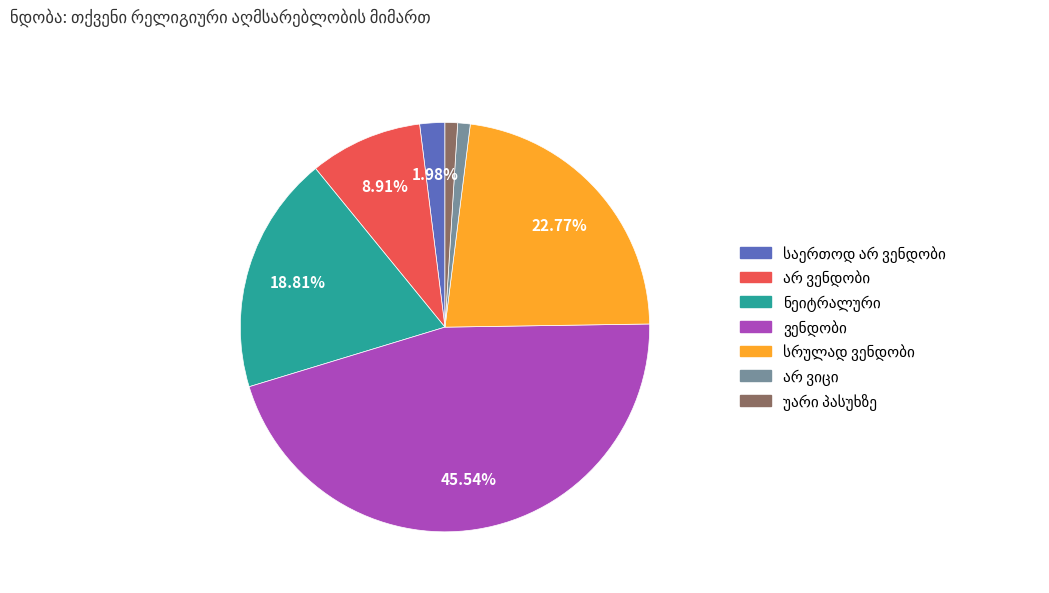

Is there any slice that represents more than half of the pie?

No